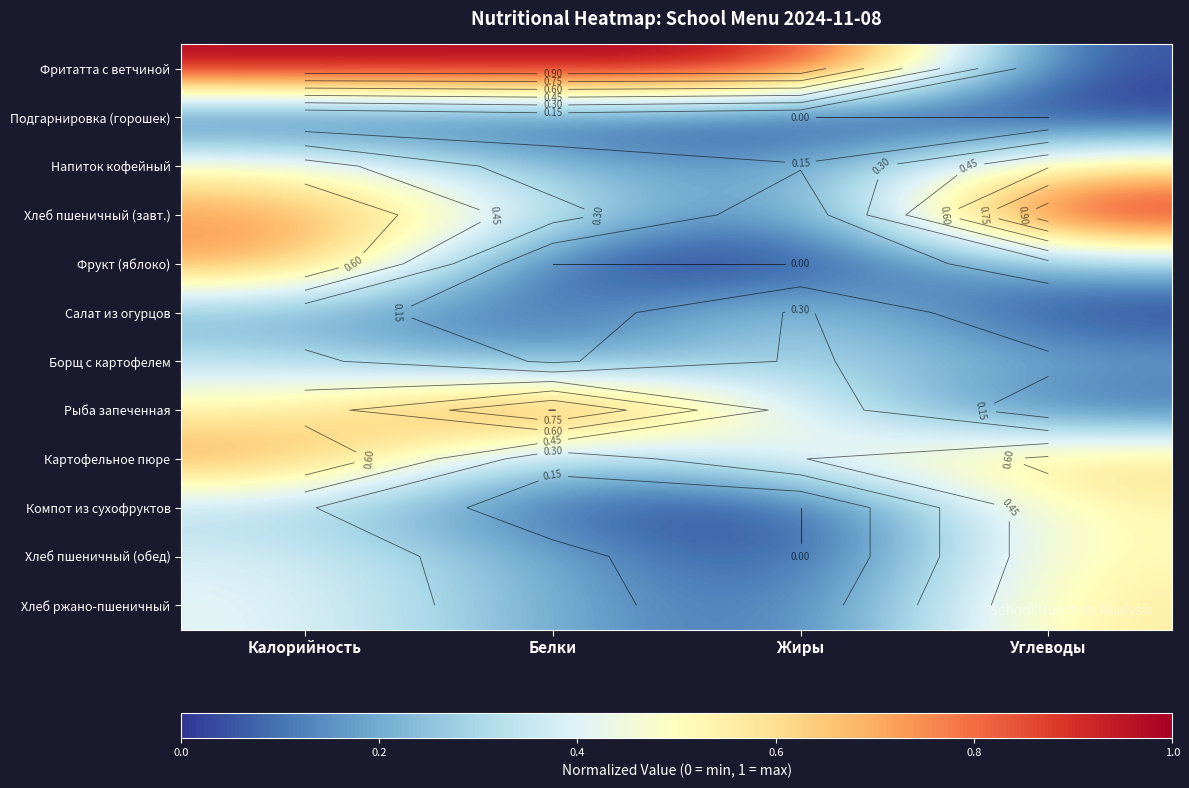

Count the number of categories in the chart.

4